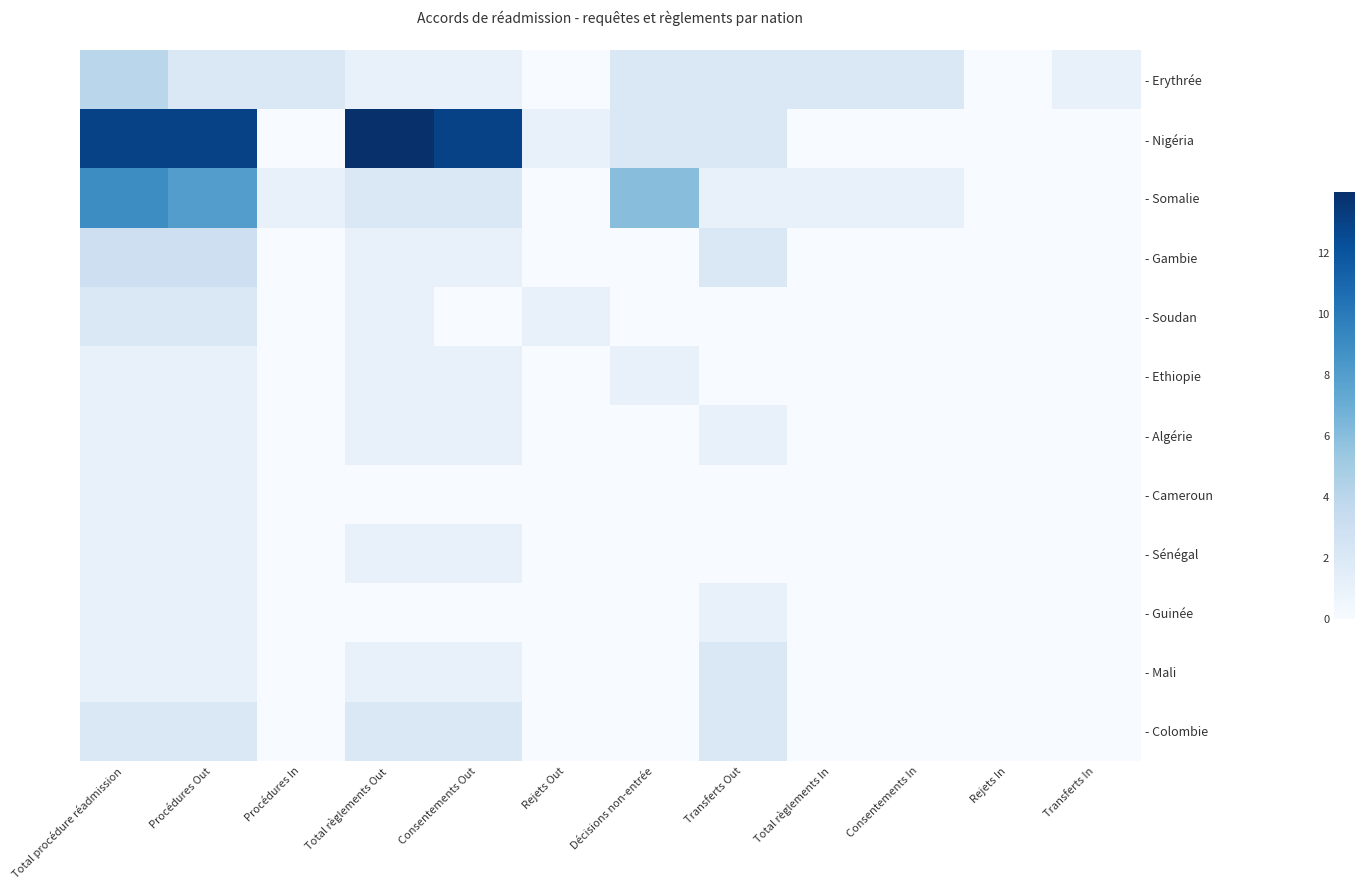

How many series are shown in this chart?

12